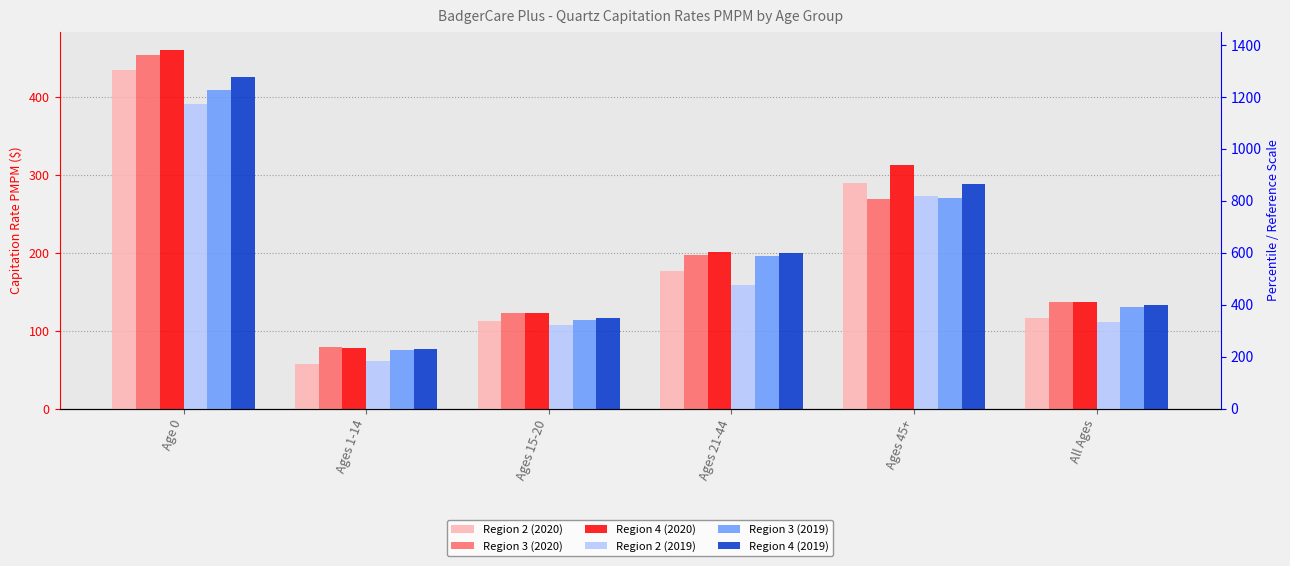

Reading left to right, list all the values displayed in this chart.

Region 2 (2020): 434.4	57.9	112.3	176.0	290.2	116.2
Region 3 (2020): 453.4	79.6	122.4	197.5	268.6	136.4
Region 4 (2020): 460.2	78.4	122.2	200.6	312.9	137.2
Region 2 (2019): 391.5	61.0	107.6	158.3	273.2	110.7
Region 3 (2019): 408.5	75.8	113.4	195.6	270.2	130.8
Region 4 (2019): 425.9	76.5	116.8	199.3	288.4	132.6